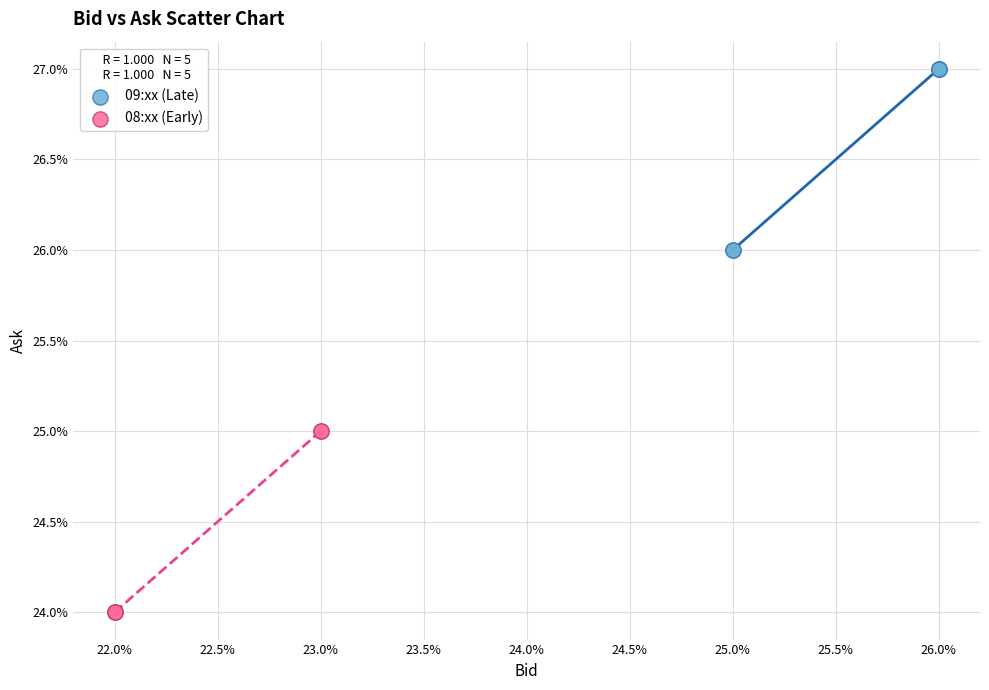

Which series contains the highest Y value?

09:xx (Late)